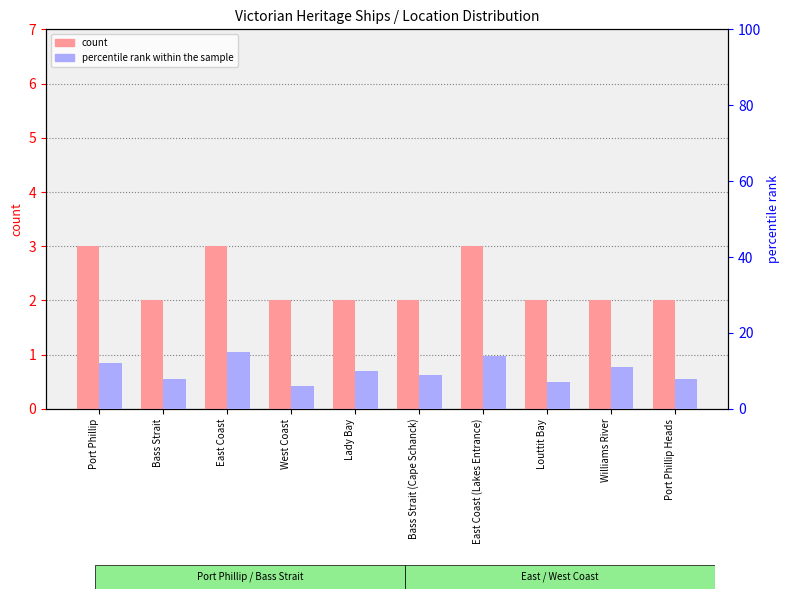

What is the difference between the maximum and second lowest values in the percentile rank within the sample series?

8